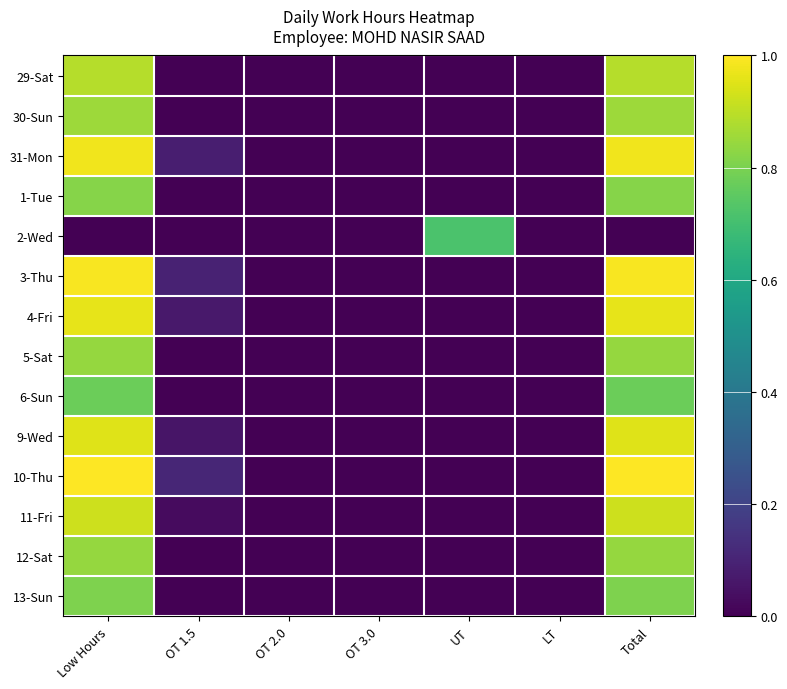

Reading left to right, what are all the values shown in this chart?

29-Sat: Low Hours=0.9	OT 1.5=0.0	OT 2.0=0.0	OT 3.0=0.0	UT=0.0	LT=0.0	Total=0.9
30-Sun: Low Hours=0.9	OT 1.5=0.0	OT 2.0=0.0	OT 3.0=0.0	UT=0.0	LT=0.0	Total=0.9
31-Mon: Low Hours=1.0	OT 1.5=0.1	OT 2.0=0.0	OT 3.0=0.0	UT=0.0	LT=0.0	Total=1.0
1-Tue: Low Hours=0.8	OT 1.5=0.0	OT 2.0=0.0	OT 3.0=0.0	UT=0.0	LT=0.0	Total=0.8
2-Wed: Low Hours=0.0	OT 1.5=0.0	OT 2.0=0.0	OT 3.0=0.0	UT=0.7	LT=0.0	Total=0.0
3-Thu: Low Hours=1.0	OT 1.5=0.1	OT 2.0=0.0	OT 3.0=0.0	UT=0.0	LT=0.0	Total=1.0
4-Fri: Low Hours=1.0	OT 1.5=0.1	OT 2.0=0.0	OT 3.0=0.0	UT=0.0	LT=0.0	Total=1.0
5-Sat: Low Hours=0.8	OT 1.5=0.0	OT 2.0=0.0	OT 3.0=0.0	UT=0.0	LT=0.0	Total=0.8
6-Sun: Low Hours=0.8	OT 1.5=0.0	OT 2.0=0.0	OT 3.0=0.0	UT=0.0	LT=0.0	Total=0.8
9-Wed: Low Hours=1.0	OT 1.5=0.1	OT 2.0=0.0	OT 3.0=0.0	UT=0.0	LT=0.0	Total=1.0
10-Thu: Low Hours=1.0	OT 1.5=0.1	OT 2.0=0.0	OT 3.0=0.0	UT=0.0	LT=0.0	Total=1.0
11-Fri: Low Hours=0.9	OT 1.5=0.0	OT 2.0=0.0	OT 3.0=0.0	UT=0.0	LT=0.0	Total=0.9
12-Sat: Low Hours=0.8	OT 1.5=0.0	OT 2.0=0.0	OT 3.0=0.0	UT=0.0	LT=0.0	Total=0.8
13-Sun: Low Hours=0.8	OT 1.5=0.0	OT 2.0=0.0	OT 3.0=0.0	UT=0.0	LT=0.0	Total=0.8